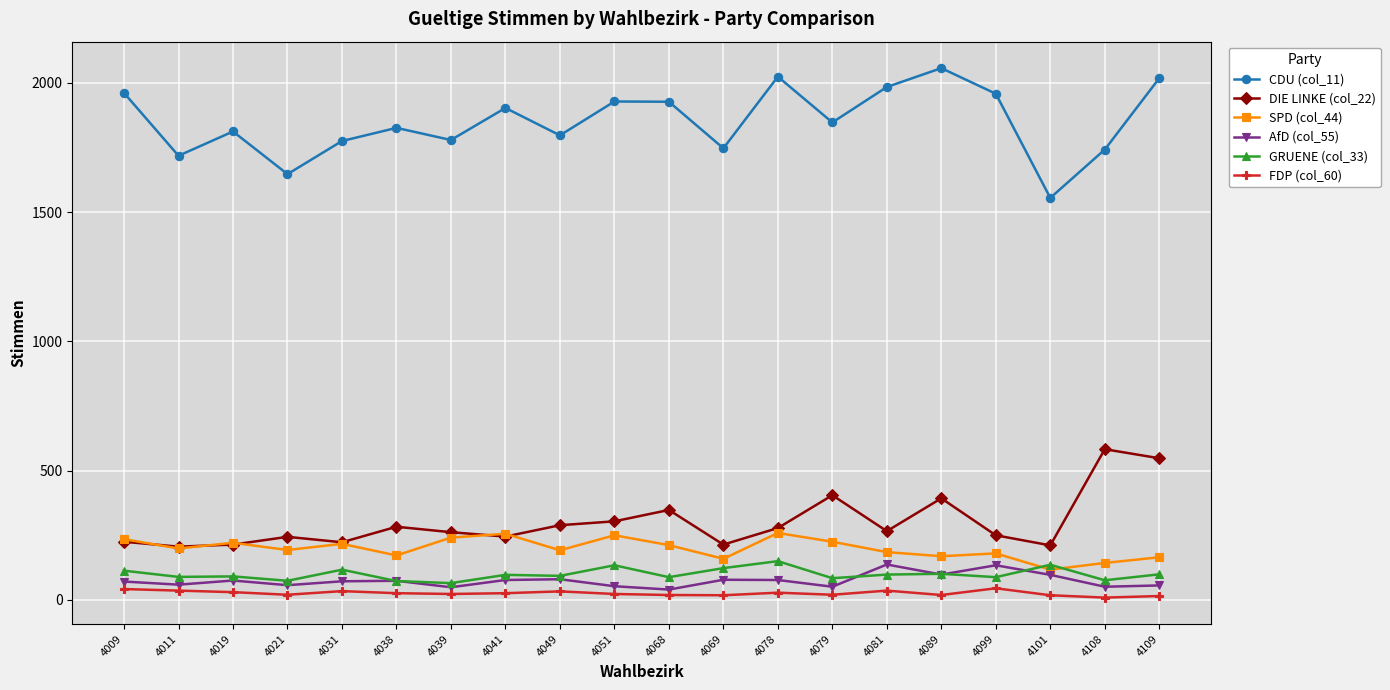

True or false: AfD (col_55) has more than 0 points higher than both neighbors.

True